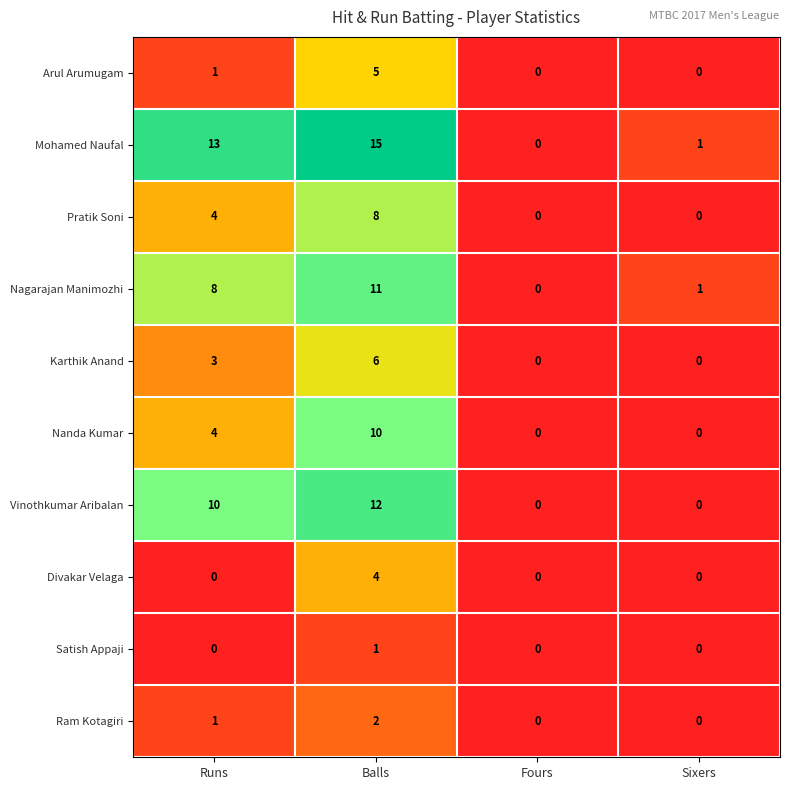

Is it true that Karthik Anand equals 0 at Fours?

True